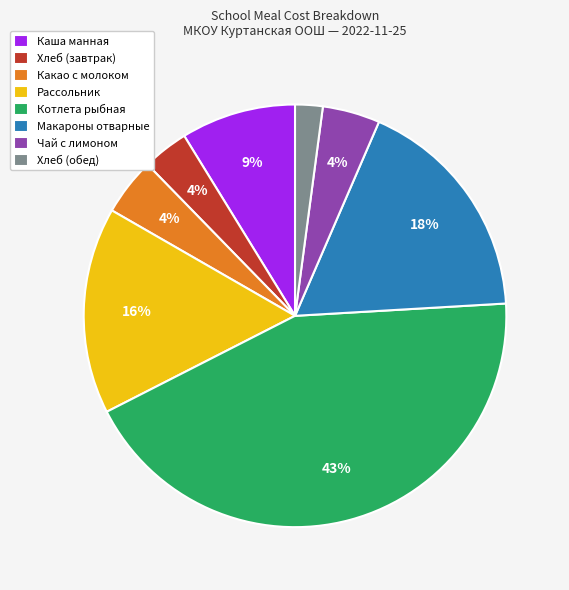

Approximately how many times larger is the value at Макароны отварные compared to Каша манная?

2.0